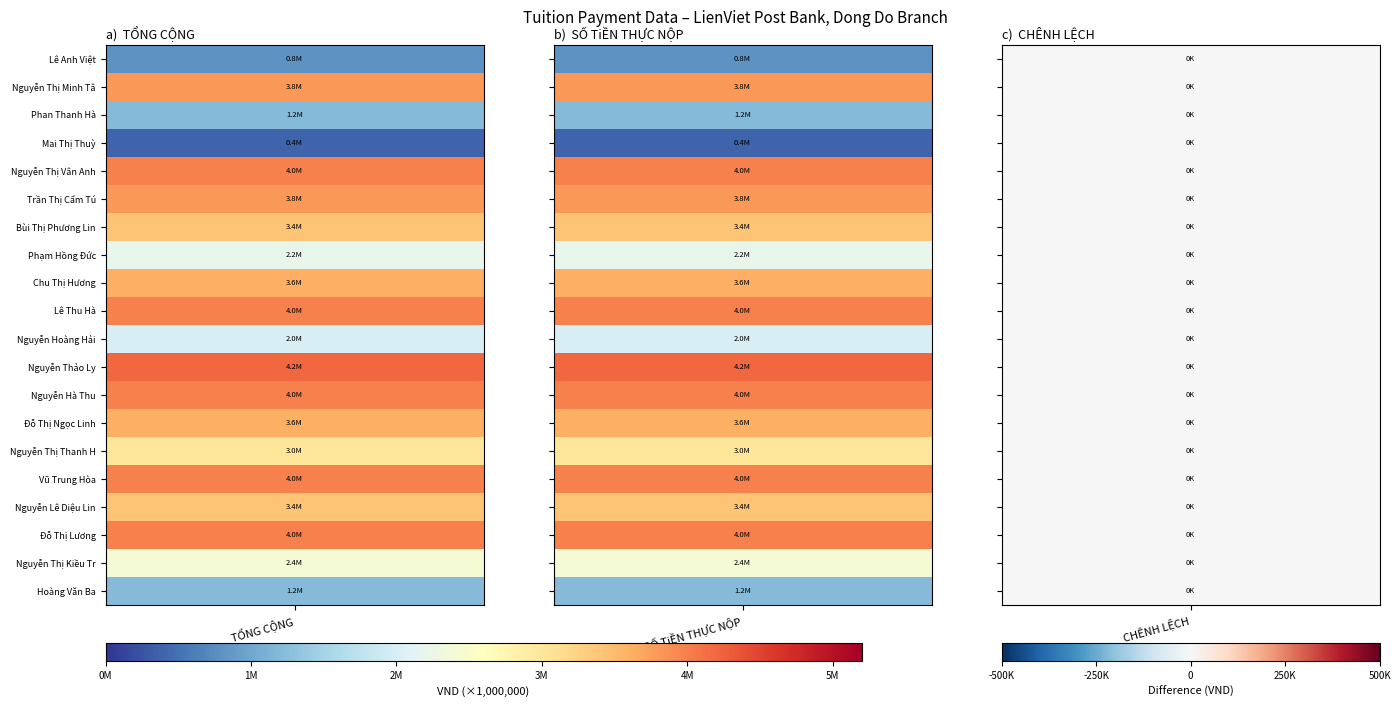

What is the average value of the Nguyễn Thị Kiều Trang series?

1600000